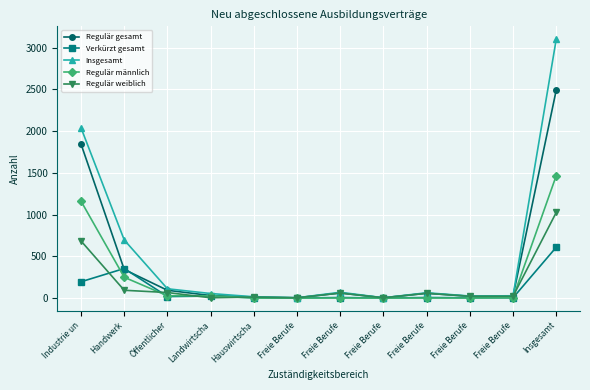

True or false: Regulär männlich and Regulär gesamt intersect in this chart.

False